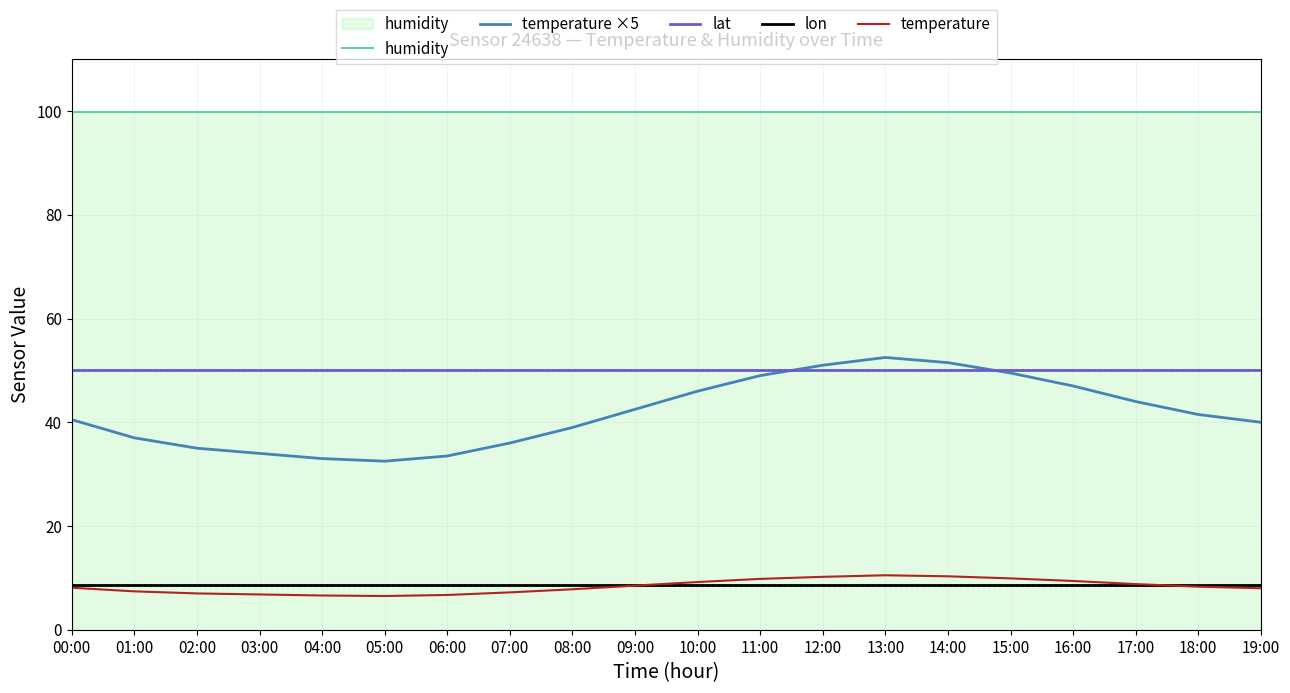

After their last crossing, which series has the higher values: lat or temperature ×5?

lat